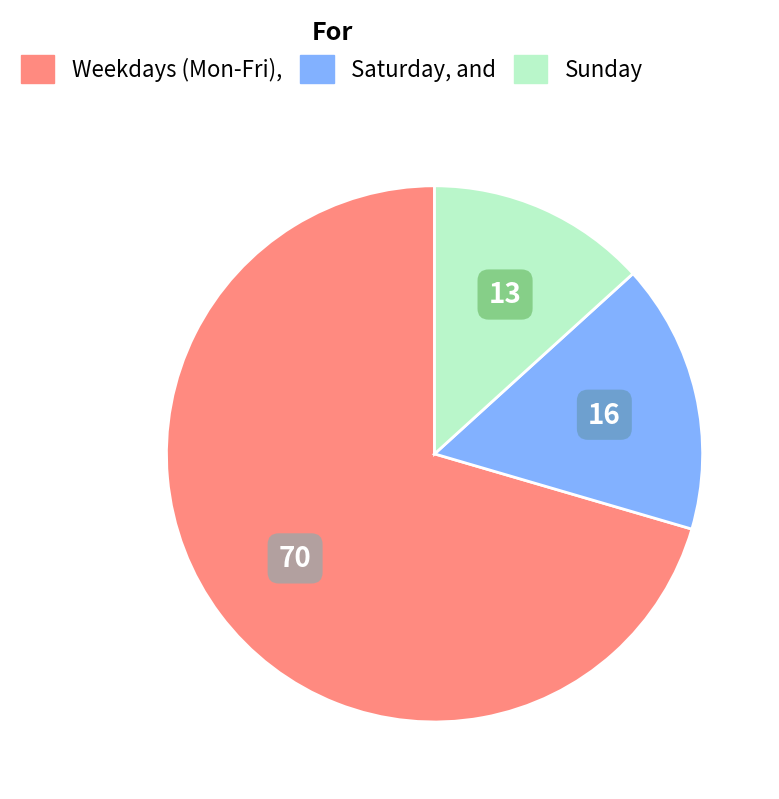

Does any single category account for the majority?

Yes